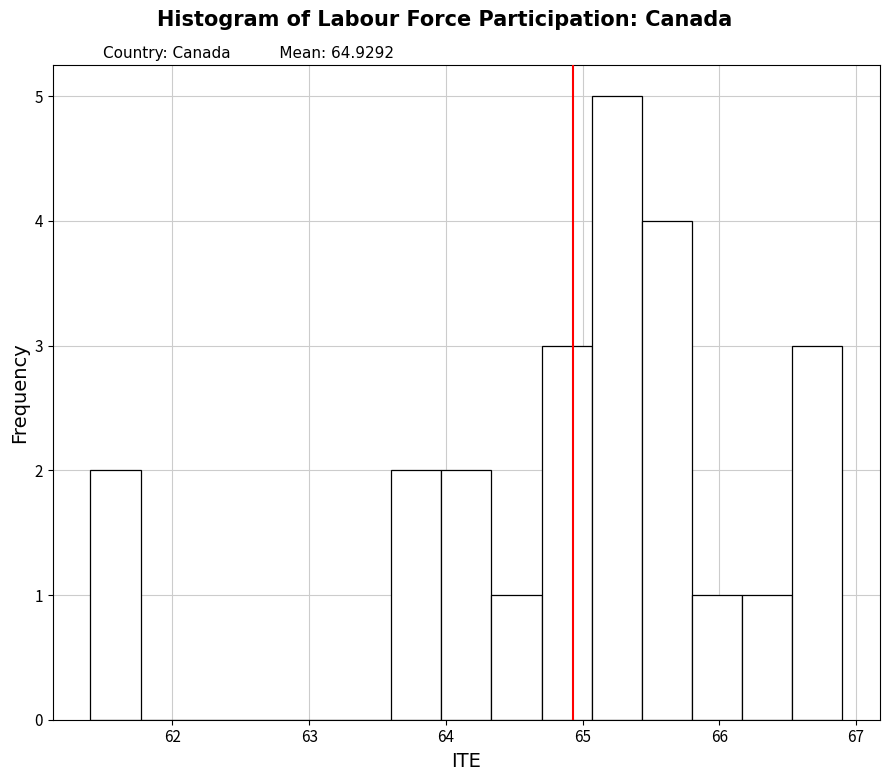

Around what value on the x-axis is the tallest bar? Give the approximate position of its centre, as read against the axis.

65.3